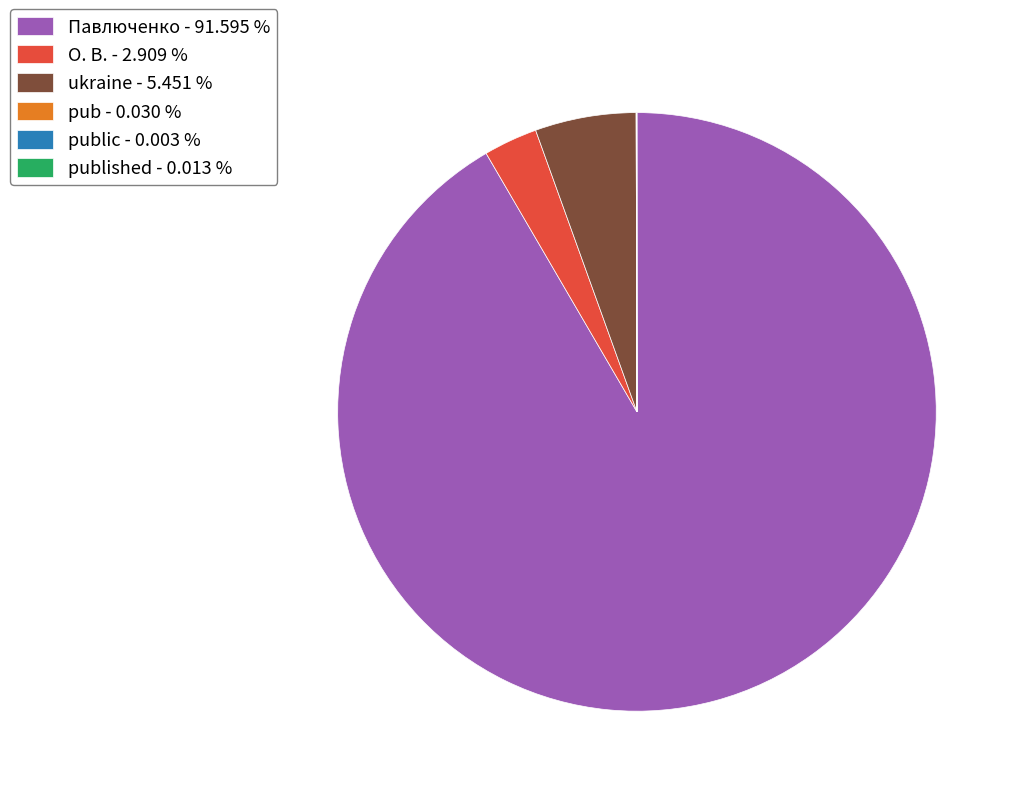

What is the majority slice?

Павлюченко - 91.595 %